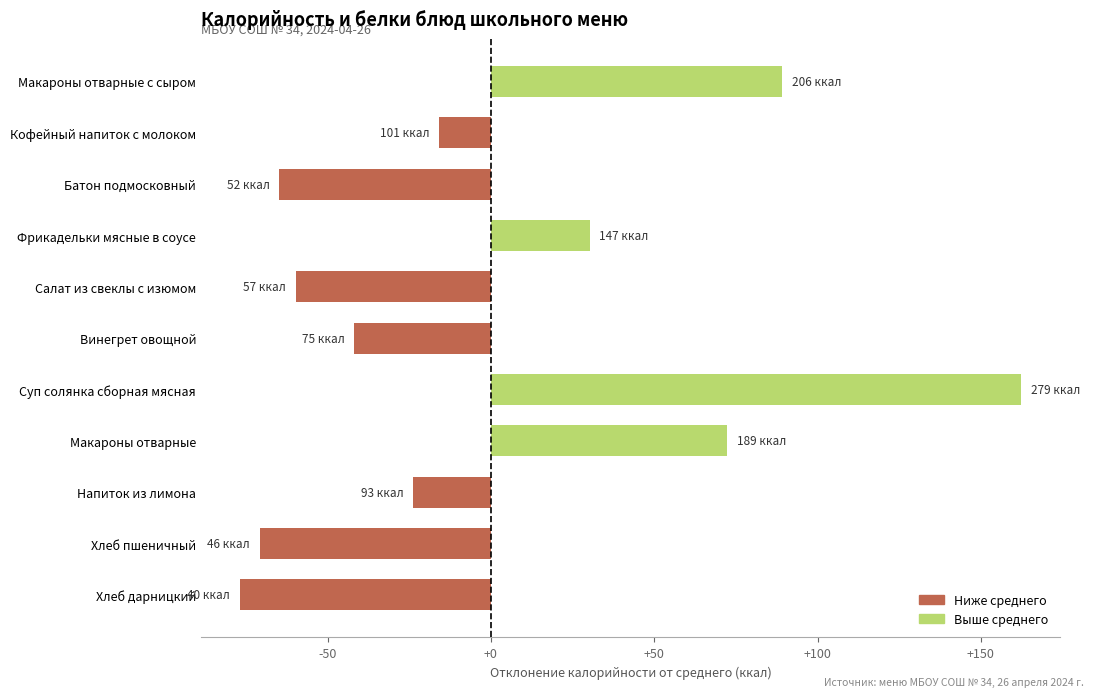

Which label corresponds to the smallest value in the chart?

Хлеб дарницкий